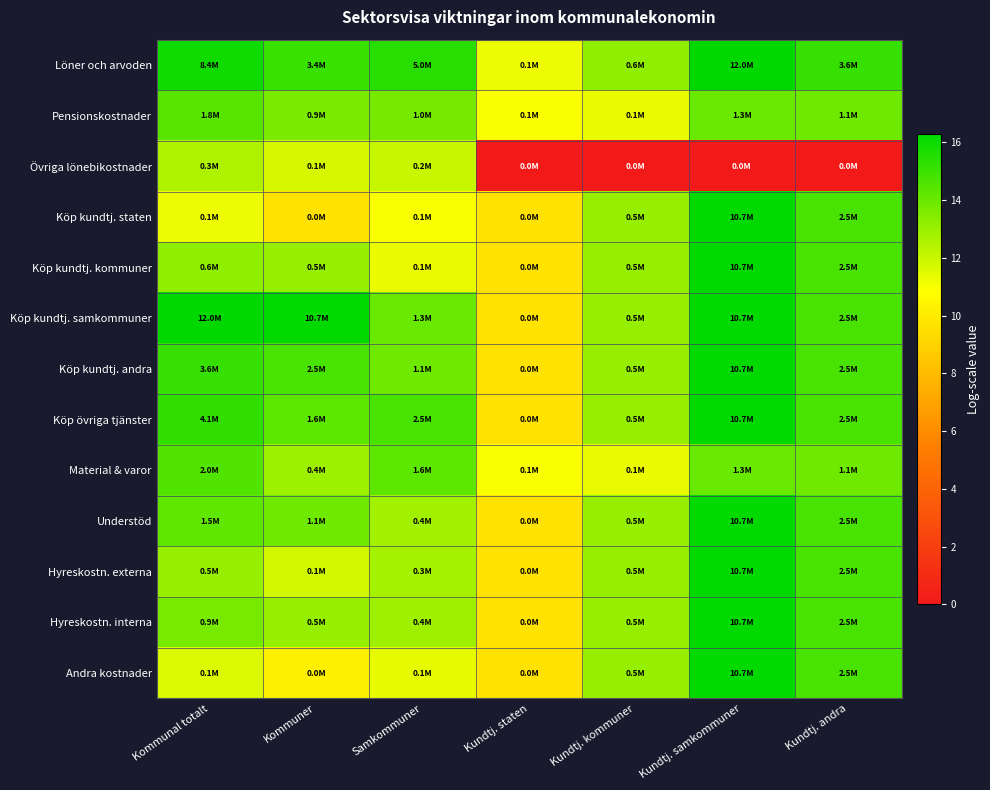

What is the spread (max minus min) of values at Samkommuner?

4.5